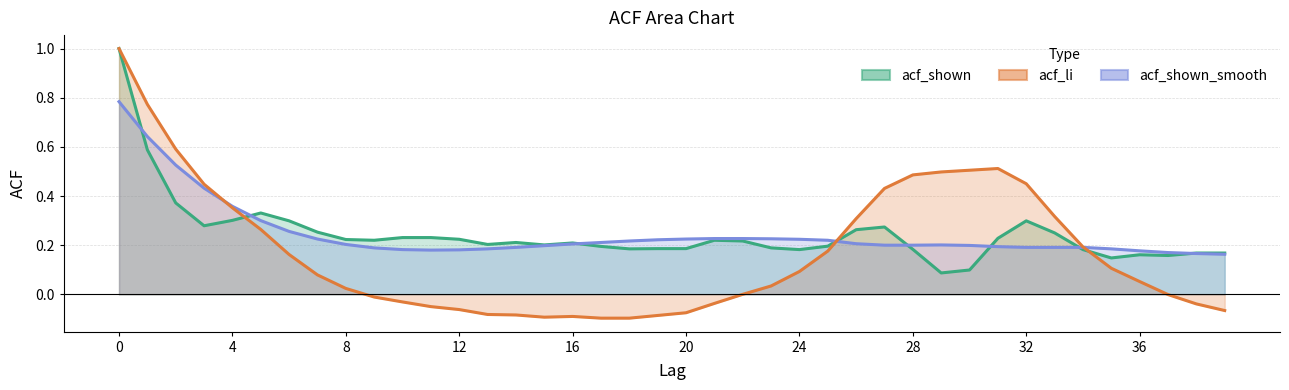

What is the difference between the second highest and minimum values in the acf_shown series?

0.5